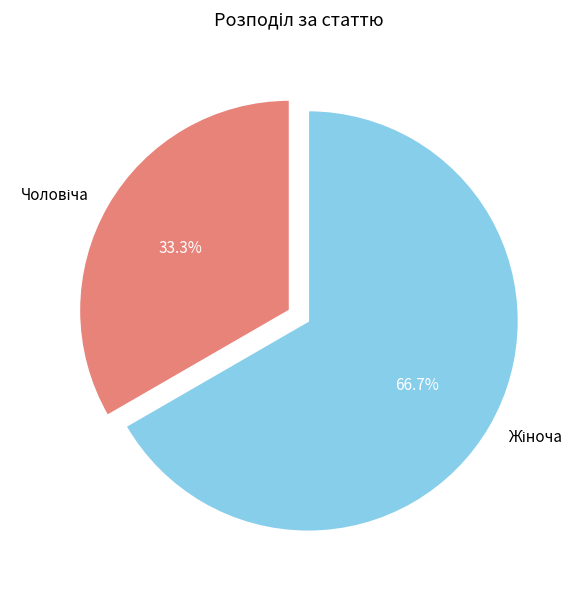

Is there any slice that represents more than half of the pie?

Yes